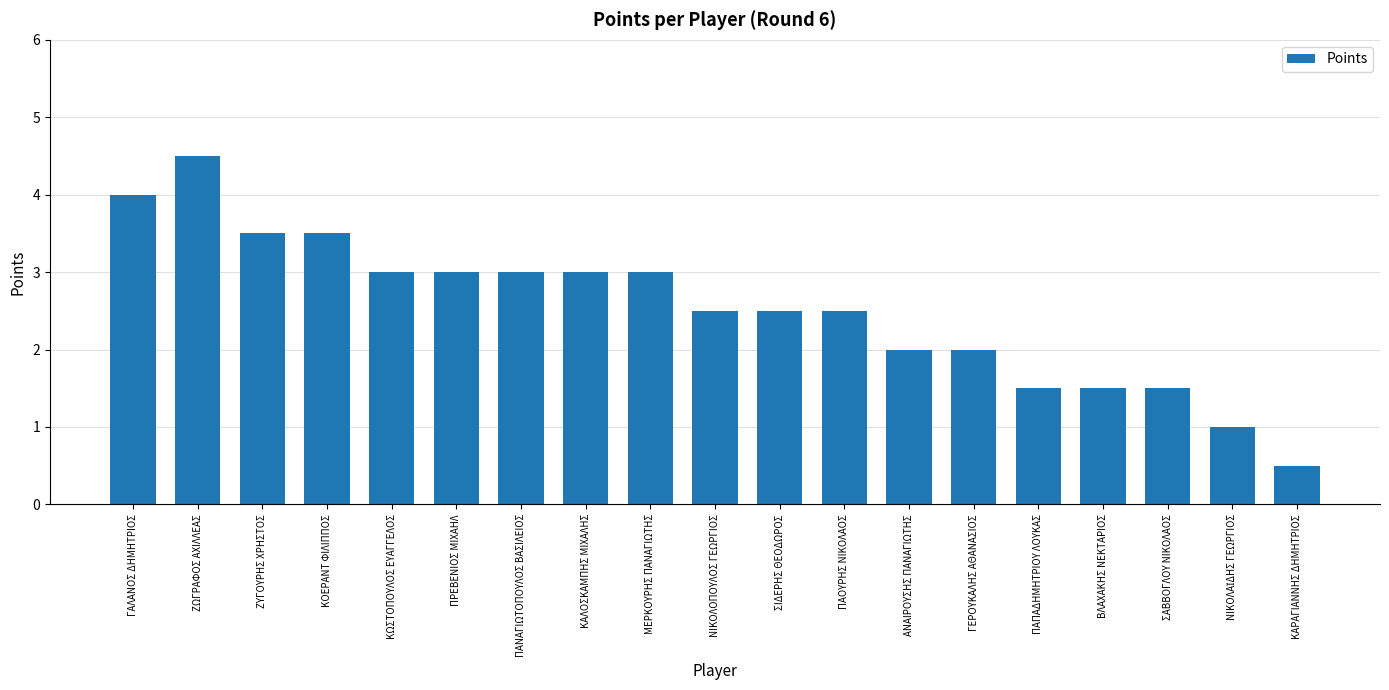

Count the number of data series in this chart.

1